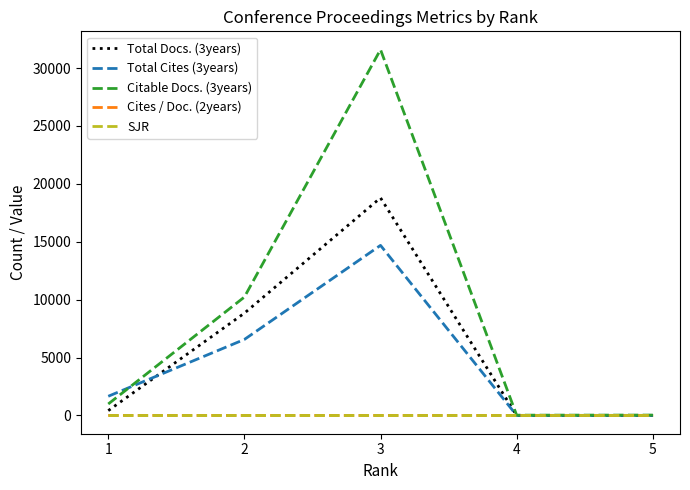

Which series changed the most between 2 and 3?

Citable Docs. (3years)